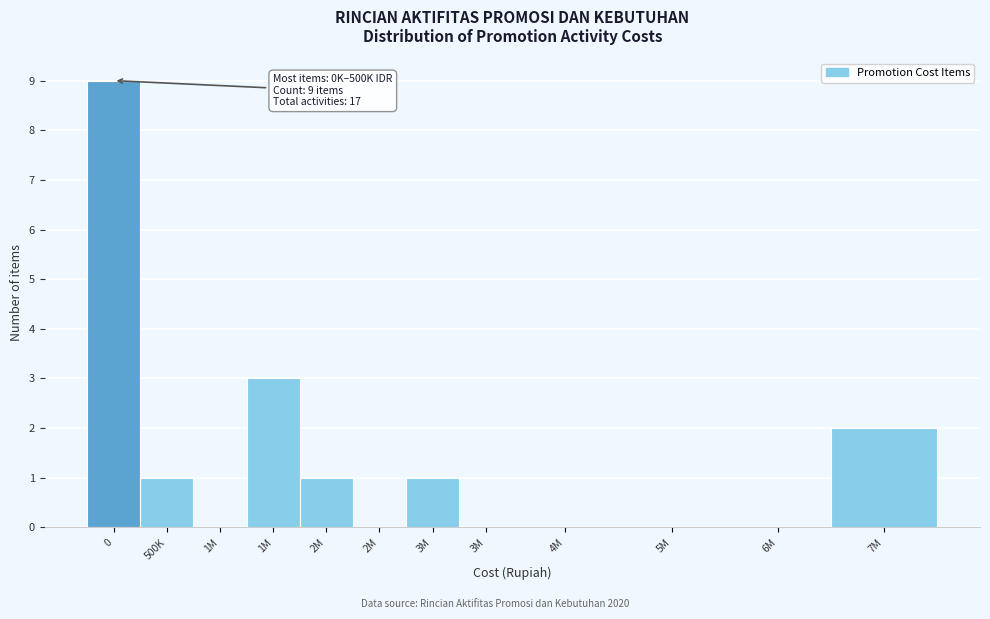

How many categories are shown in the chart?

12